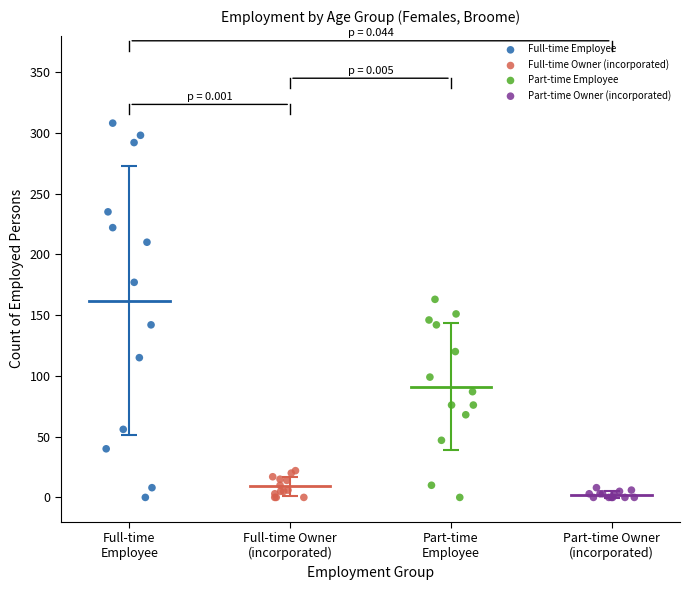

Which series contains the highest Y value?

Full-time Employee